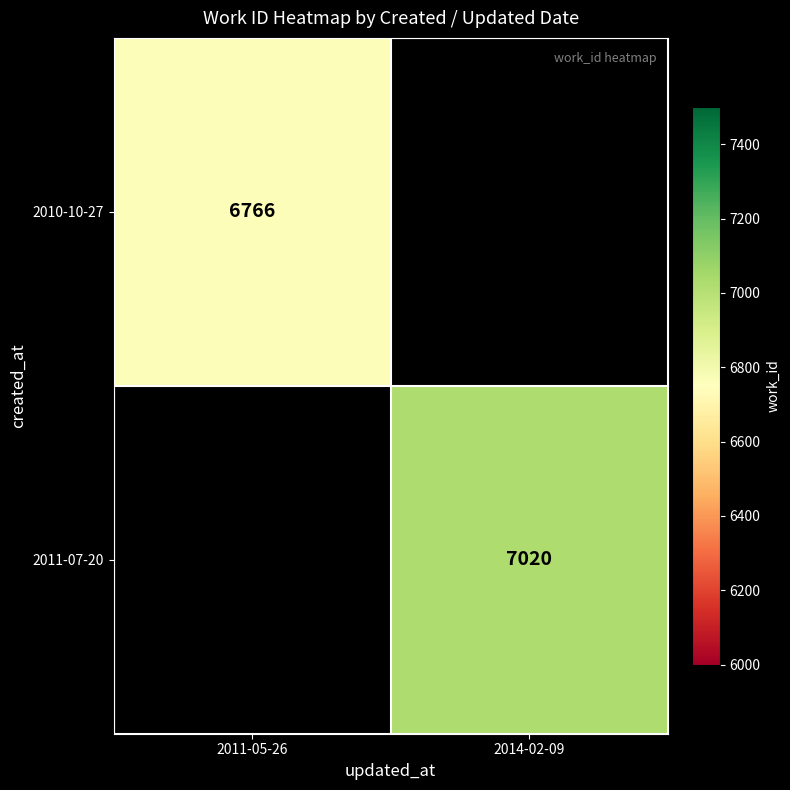

Is the value of 2010-10-27 at 2011-05-26 greater than the value of 2011-07-20 at 2014-02-09?

No